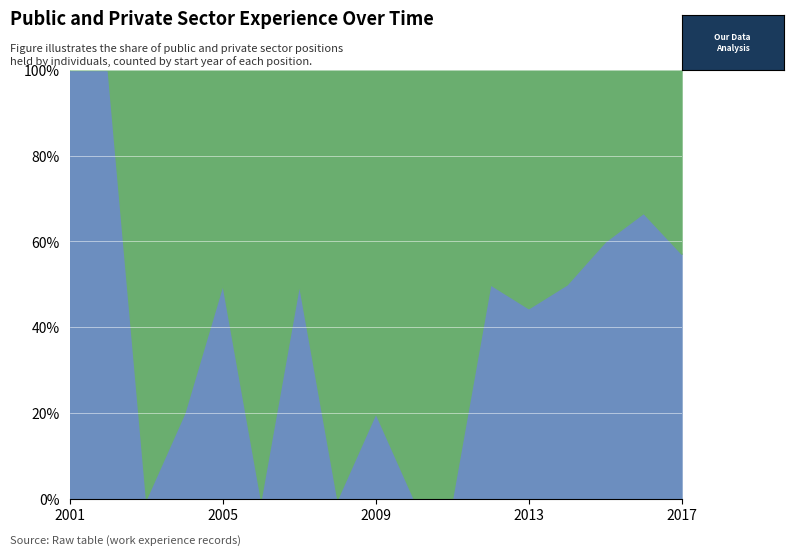

What are all the series names shown in the legend?

PÚBLICO, PRIVADO